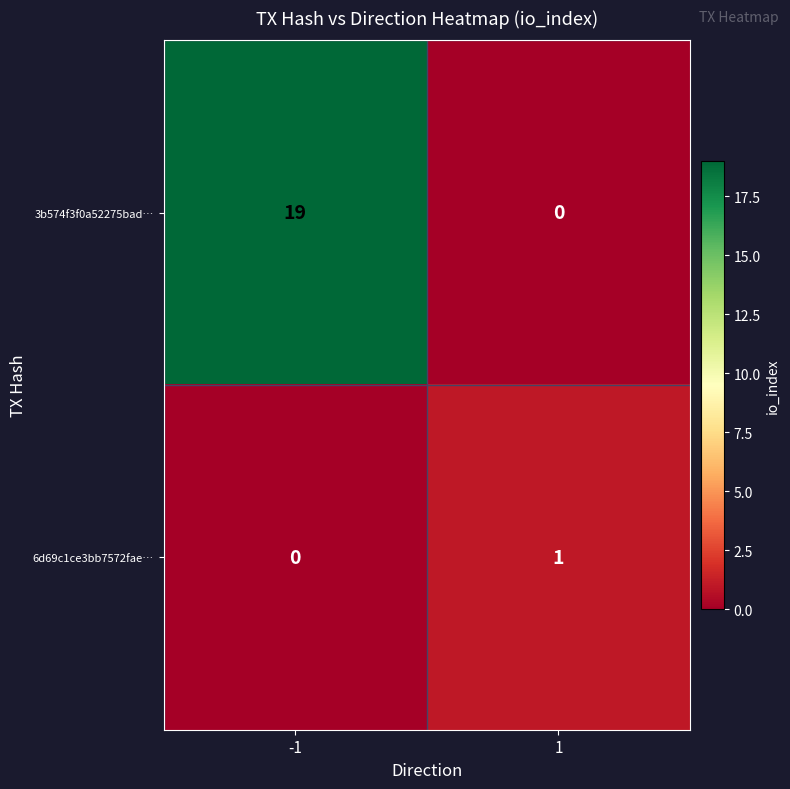

Reading left to right, transcribe all the data shown in this chart.

3b574f3f0a52275bad…: 19	0
6d69c1ce3bb7572fae…: 0	1